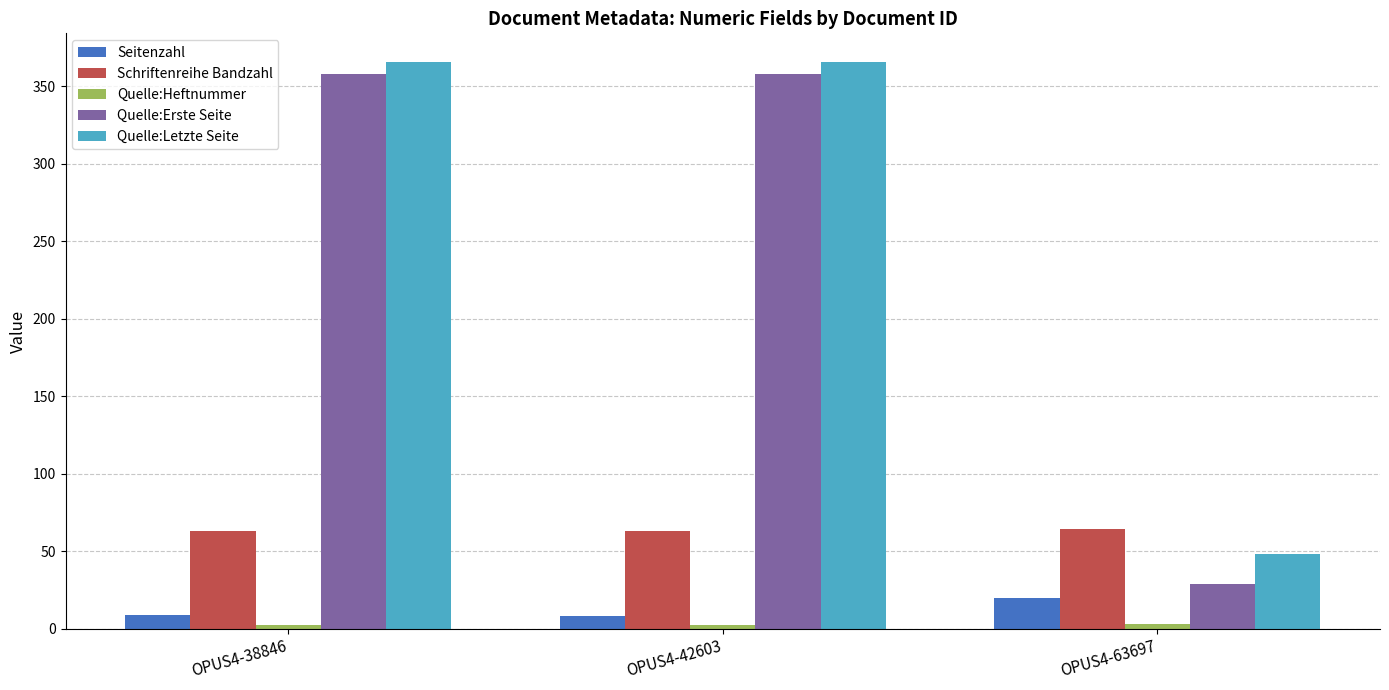

What is the smallest value displayed?

2